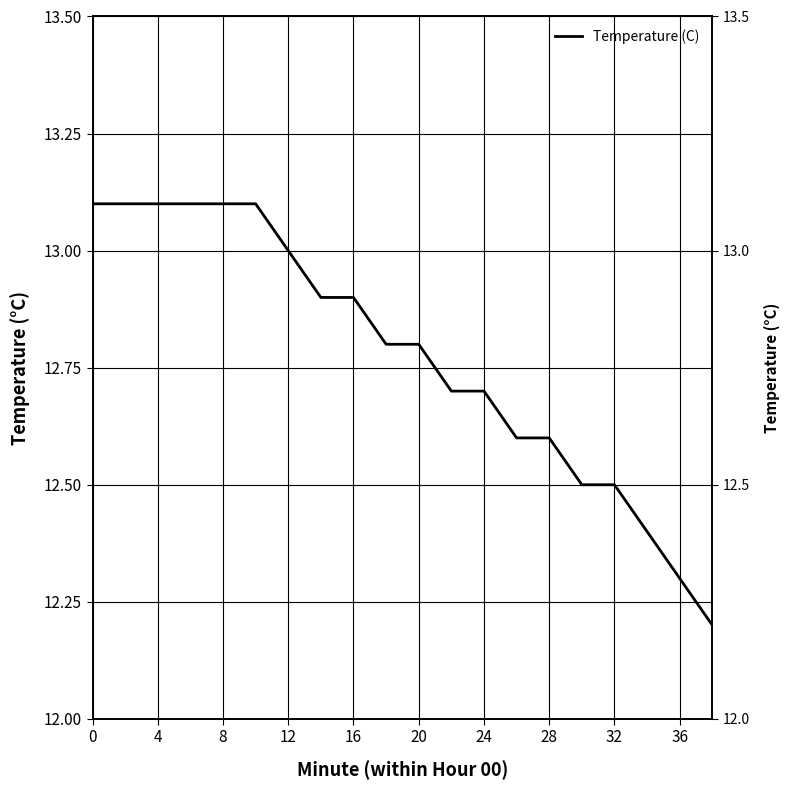

Reading left to right, what are all the values shown in this chart?

13.1	13.1	13.1	13.1	13.1	13.1	13.0	12.9	12.9	12.8	12.8	12.7	12.7	12.6	12.6	12.5	12.5	12.4	12.3	12.2